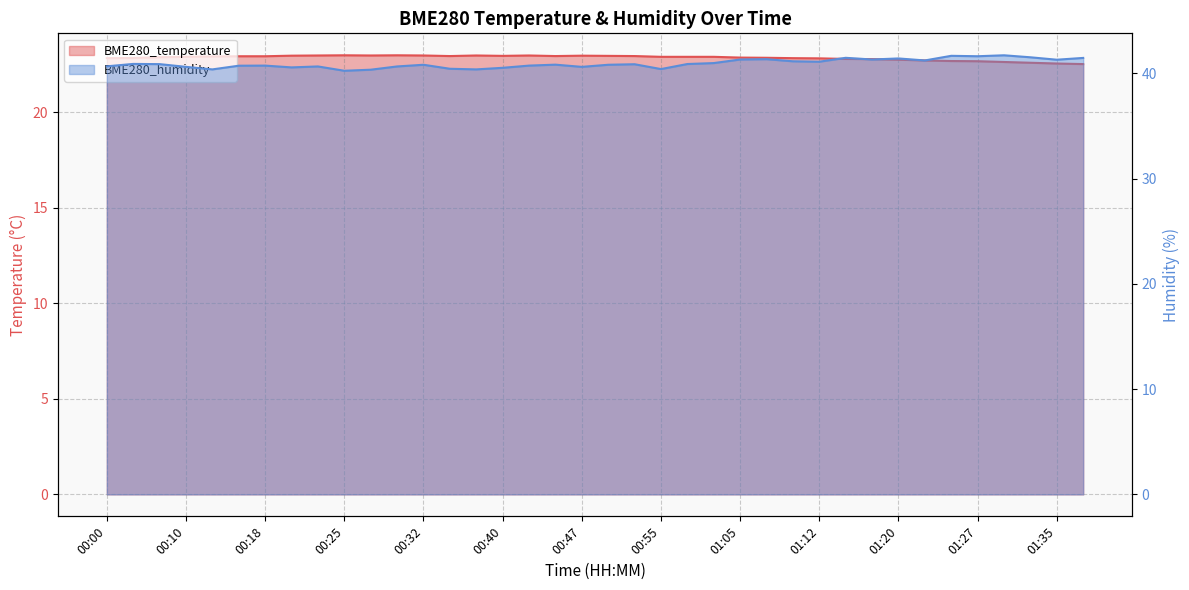

True or false: BME280_temperature has more than 2 interior local peaks.

True